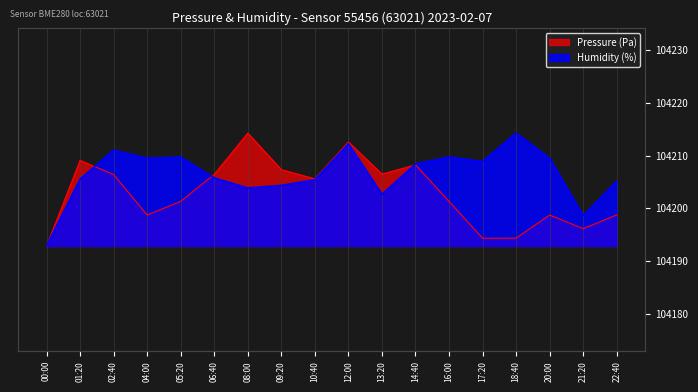

What is the maximum value for pressure?

104214.3